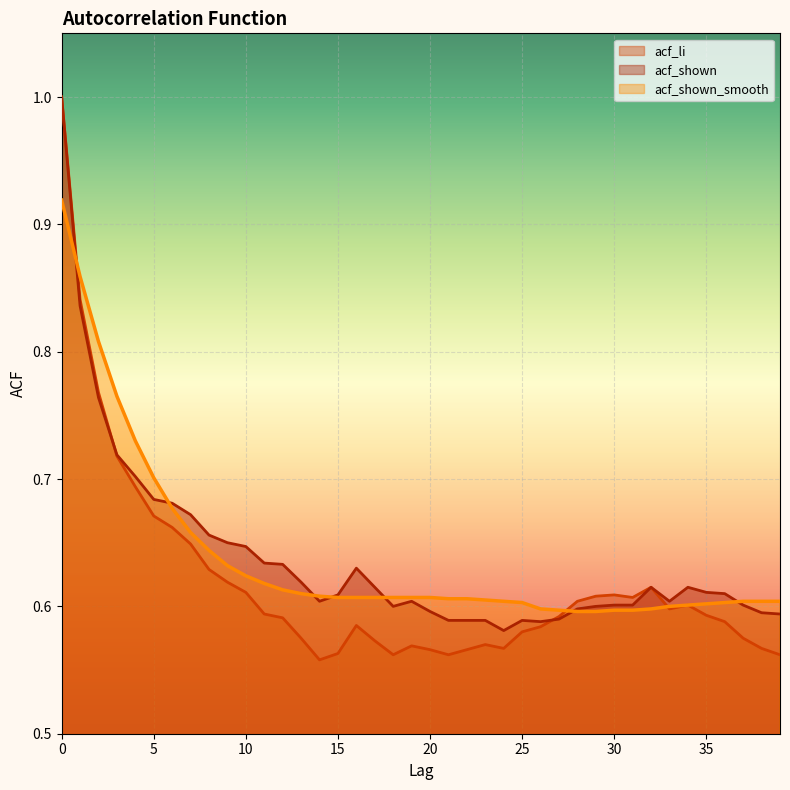

True or false: acf_shown has a value of 0.8 at 2.

True